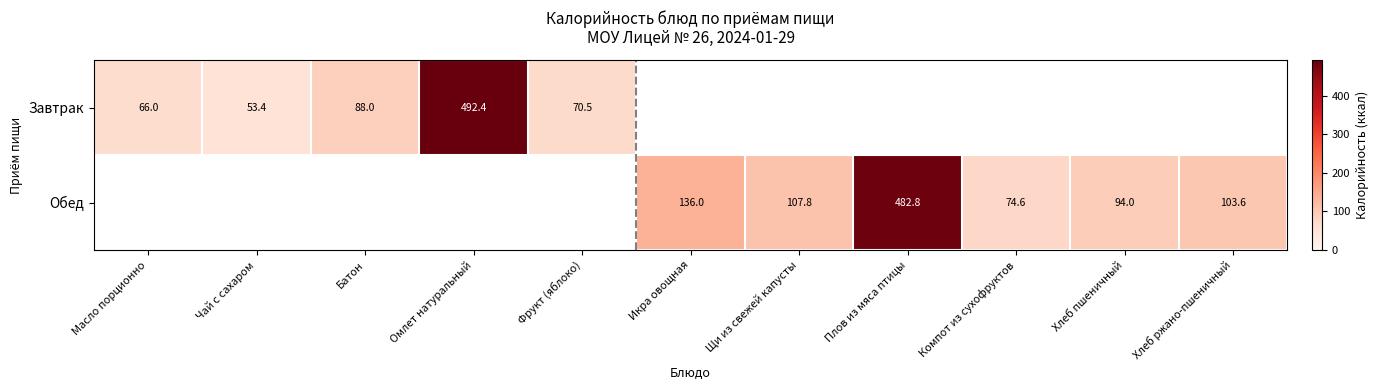

Which series has the largest range (max minus min)?

Завтрак